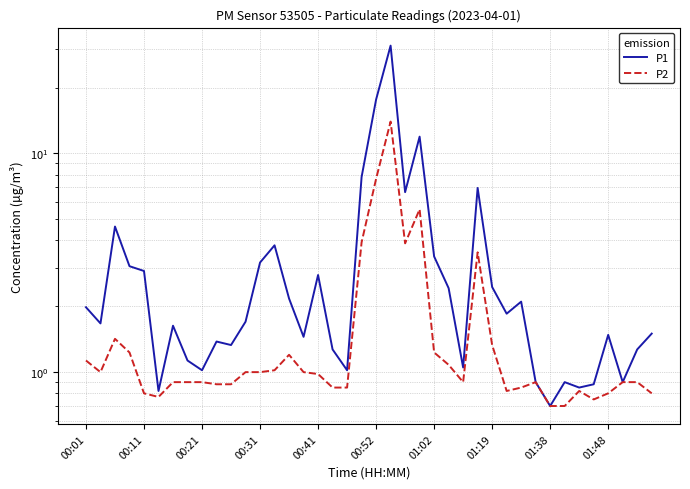

Read the P1 value at 01:19.

2.5